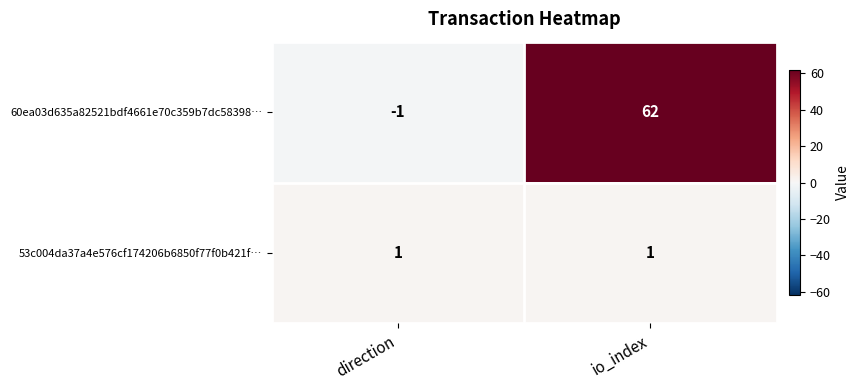

What is the maximum value for 60ea03d635a82521bdf4661e70c359b7dc58398…?

62